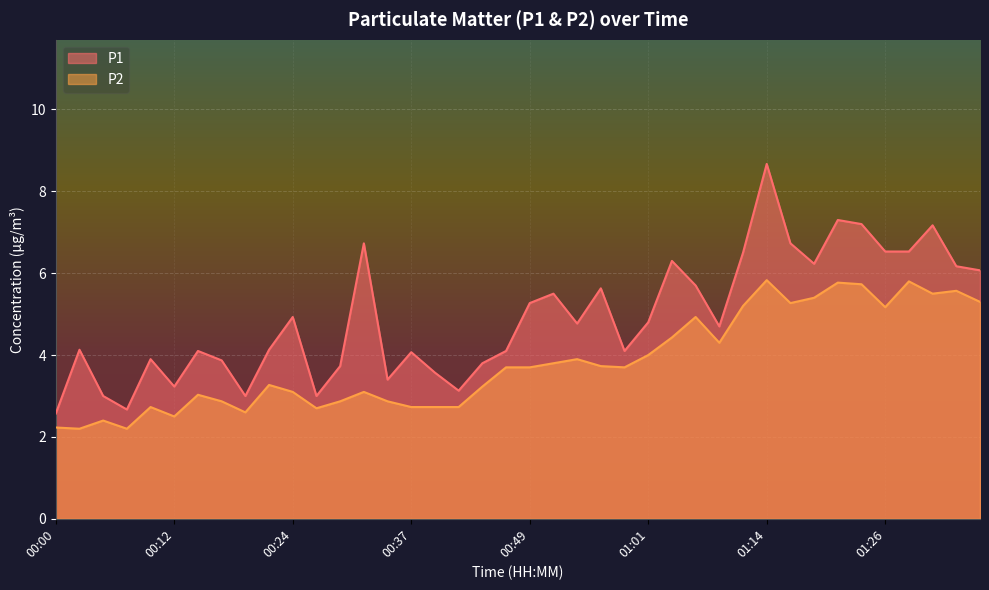

What is the approximate value of P2 at 00:32?

3.1